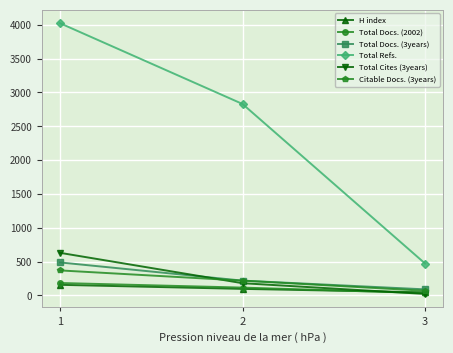

At which label is H index closest to 101?

2